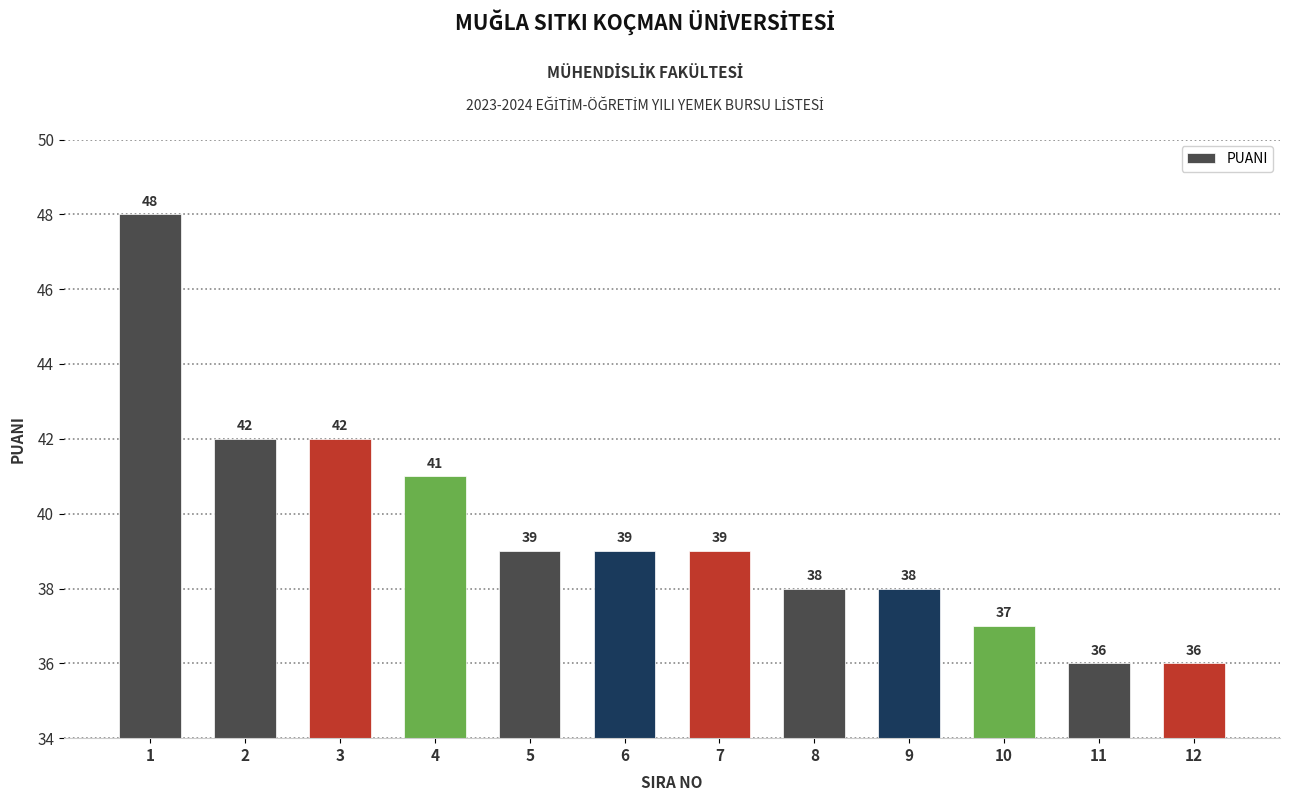

What is the approximate value at 12?

36